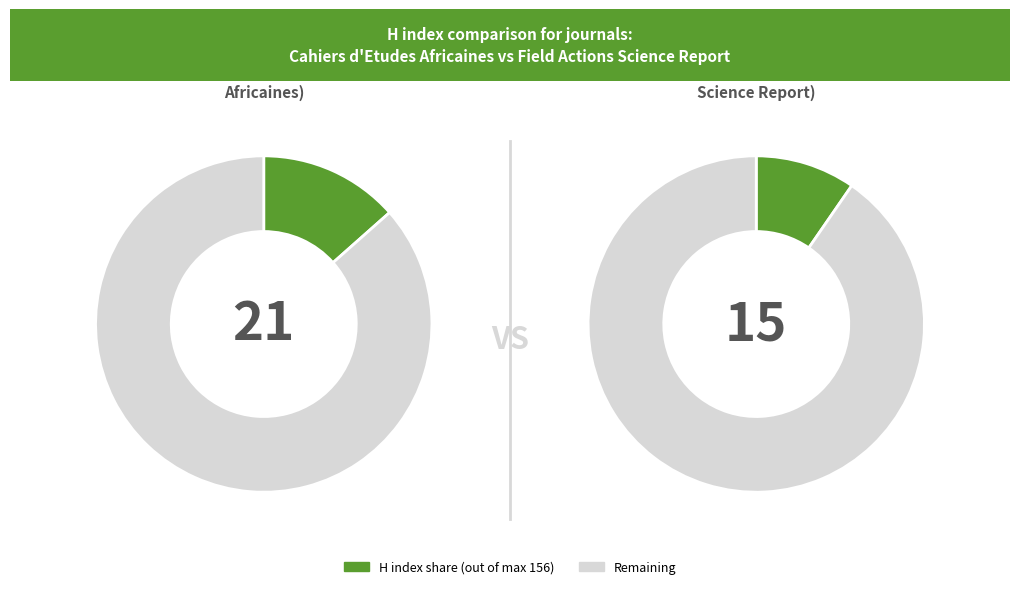

How many slices are in this pie chart?

2